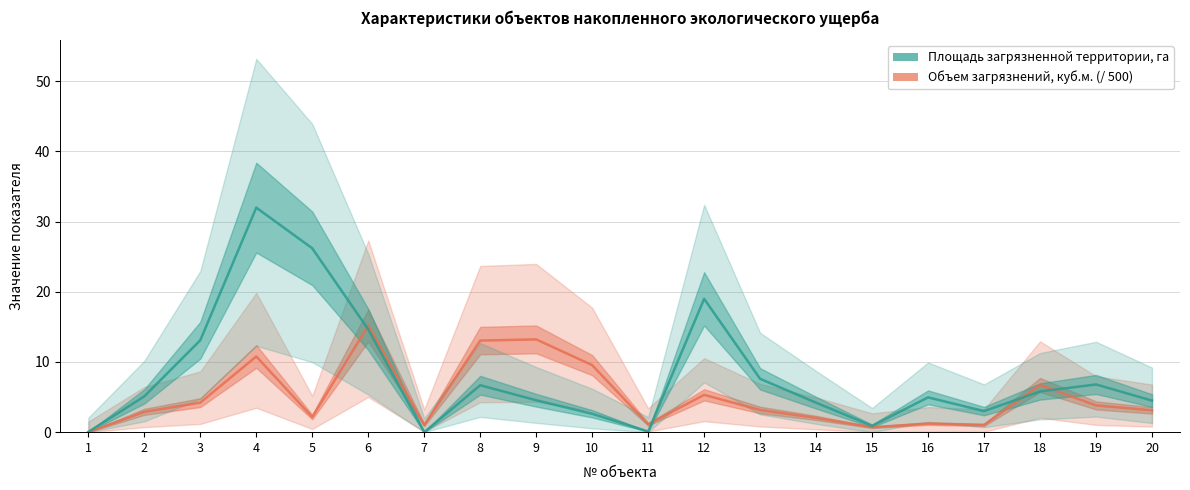

What is the approximate value of Объем загрязнений, куб.м. (/ 500) at 15?

0.7